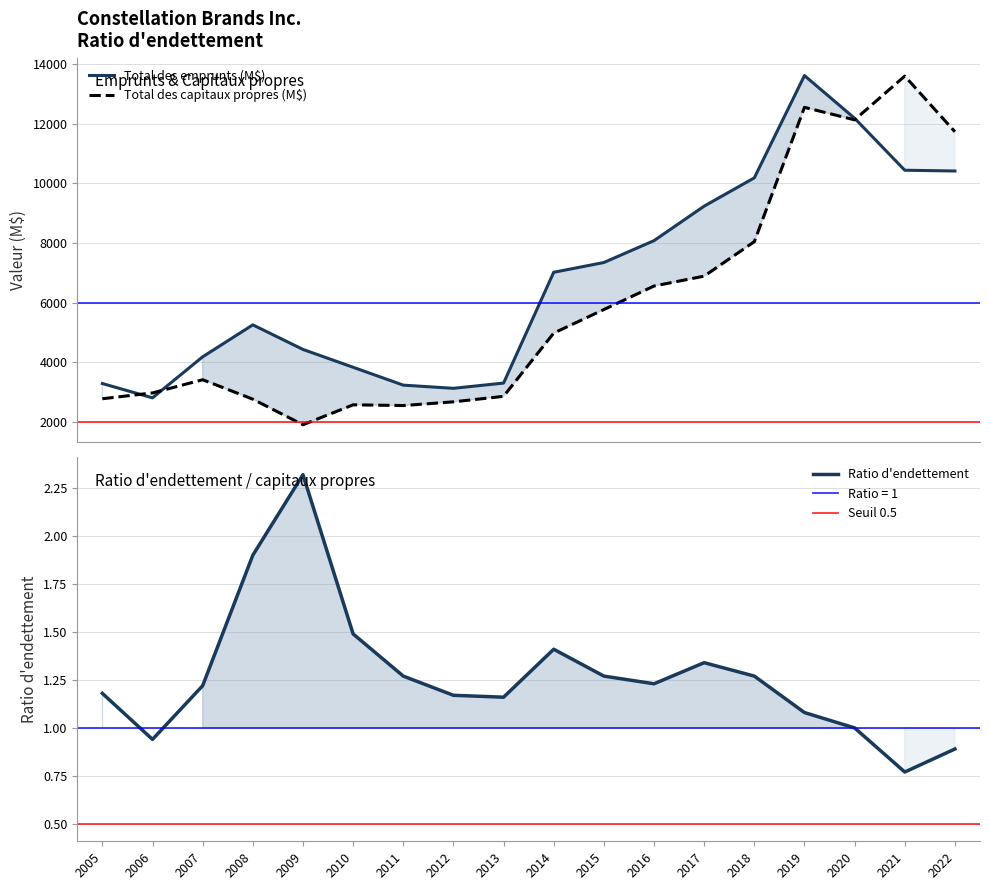

How many data points in Total des capitaux propres are above 4981?

9